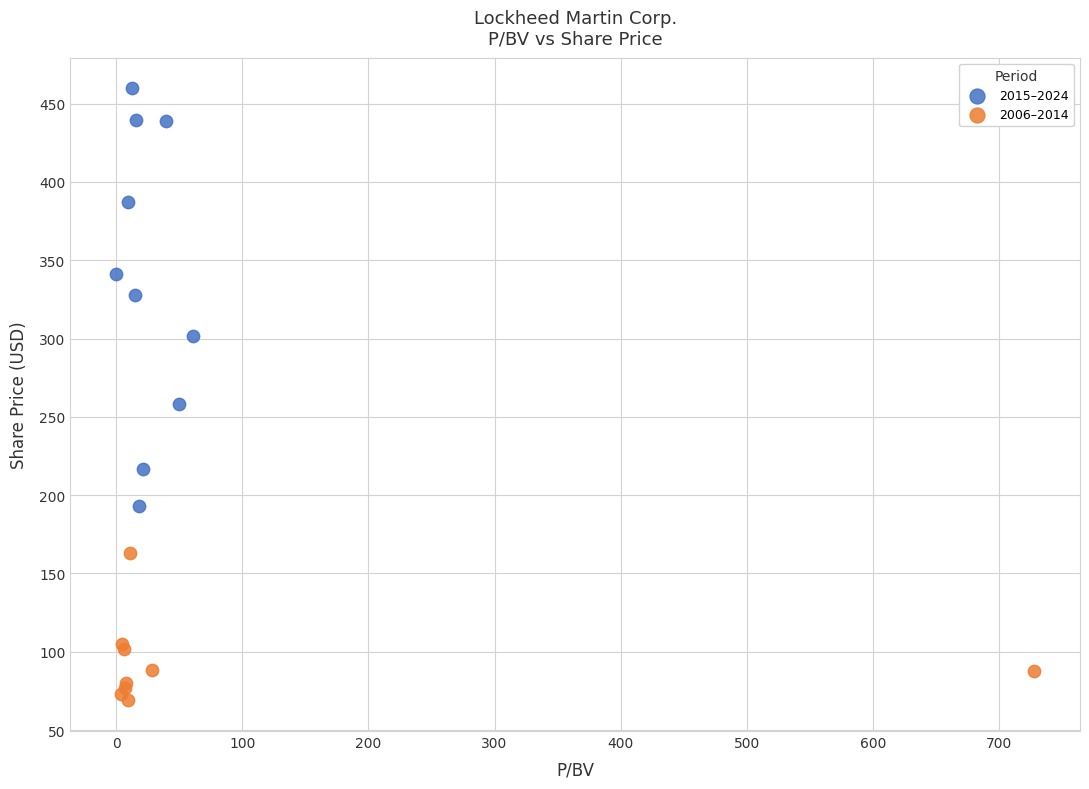

What are all the series names shown in the legend?

2015–2024, 2006–2014